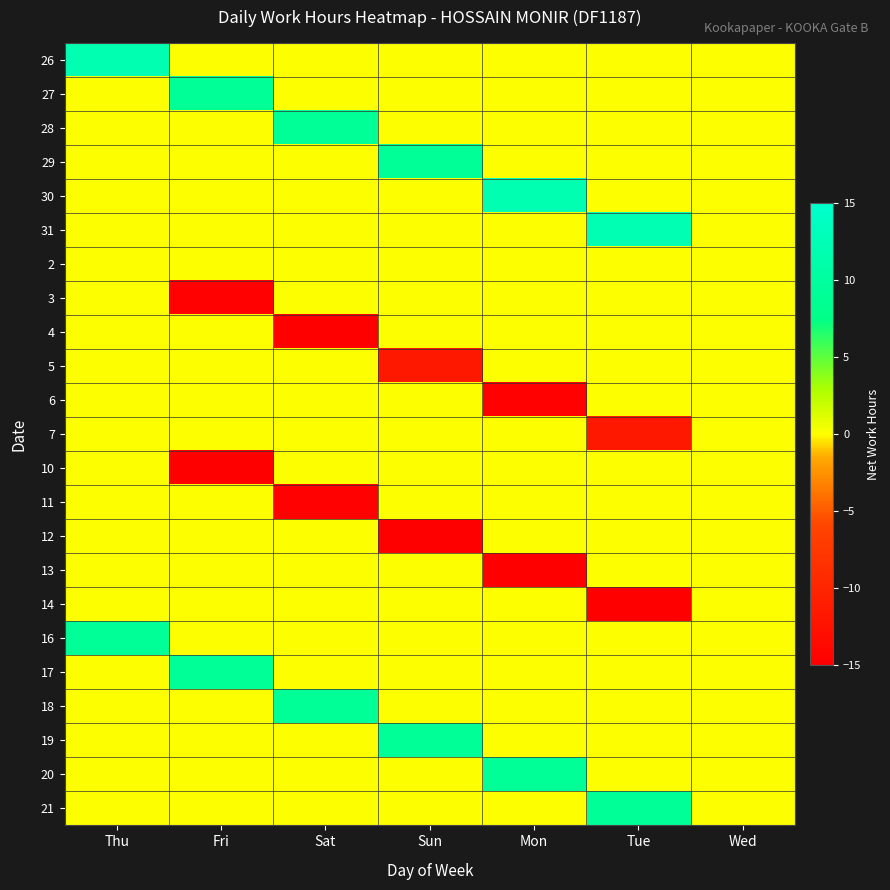

Which series changed the most between Thu and Wed?

26